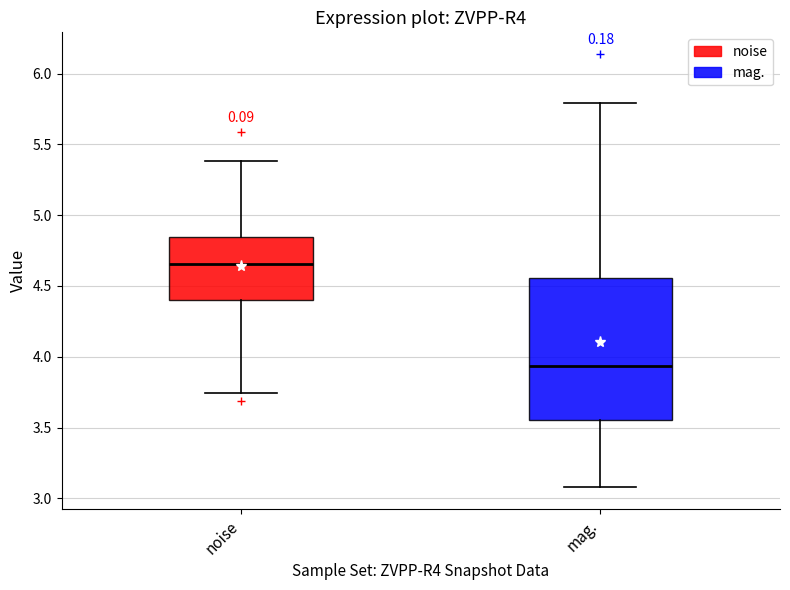

Reading left to right, transcribe this box plot: for each box, give where its median line is, the range the box spans, and where its two whiskers end, as read against the y-axis. The values are not printed on the chart, so give them approximately, as read against the axis.

noise: median 4.65, box 4.40 to 4.85, whiskers 3.75 to 5.40
mag.: median 3.95, box 3.55 to 4.55, whiskers 3.10 to 5.80